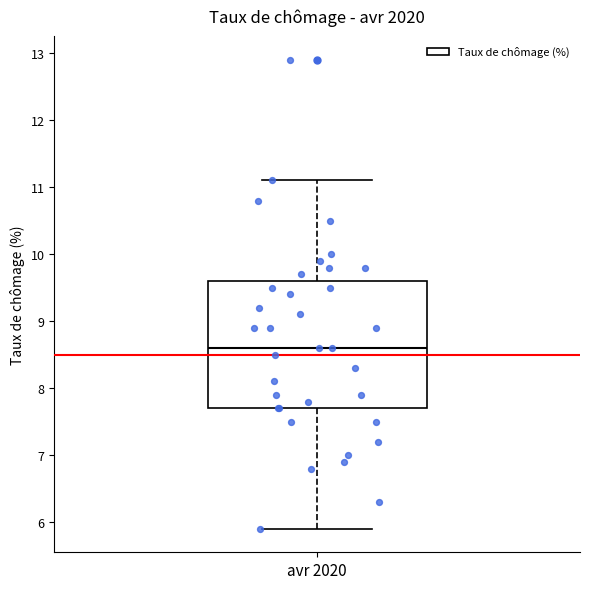

Transcribe this box plot: give where the median line is, the range the box spans, and where the two whiskers end, as read against the y-axis. The values are not printed on the chart, so give them approximately, as read against the axis.

median 8.6, box 7.7 to 9.6, whiskers 5.9 to 11.1